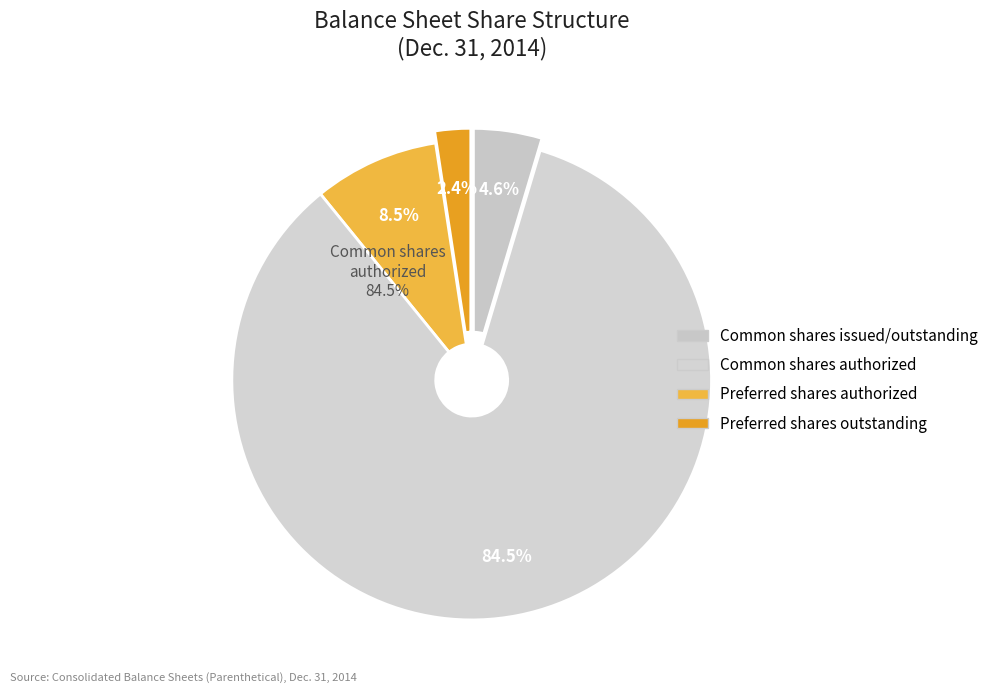

To the nearest percent, what portion does Preferred shares outstanding represent?

2%